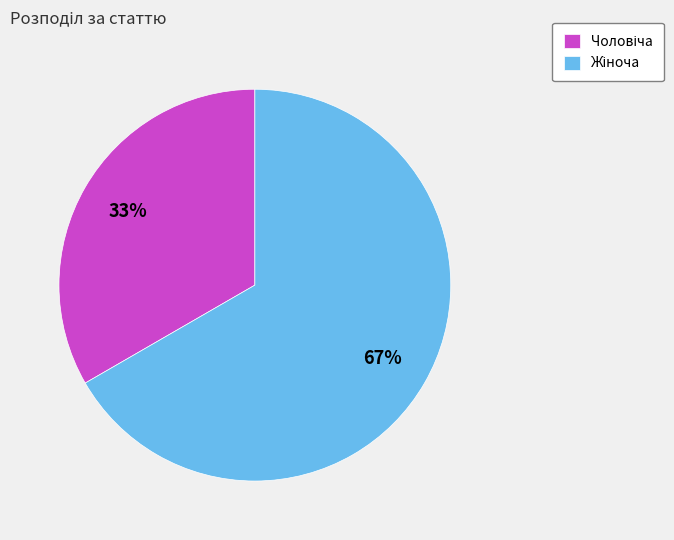

How many segments does this pie chart have?

2